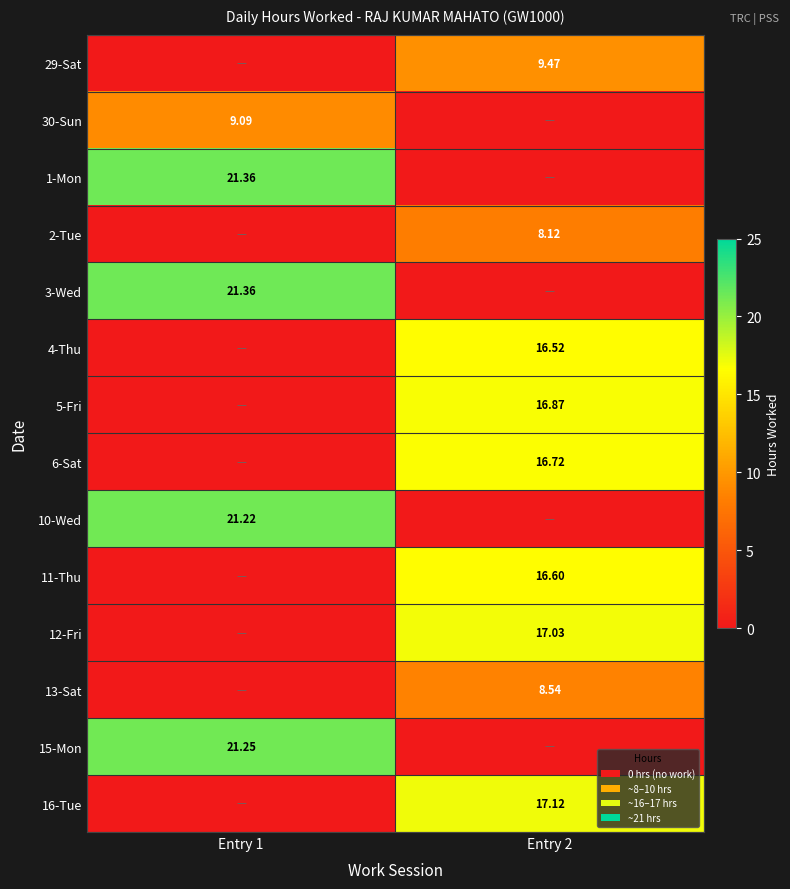

What is the average value of the 30-Sun series?

4.5